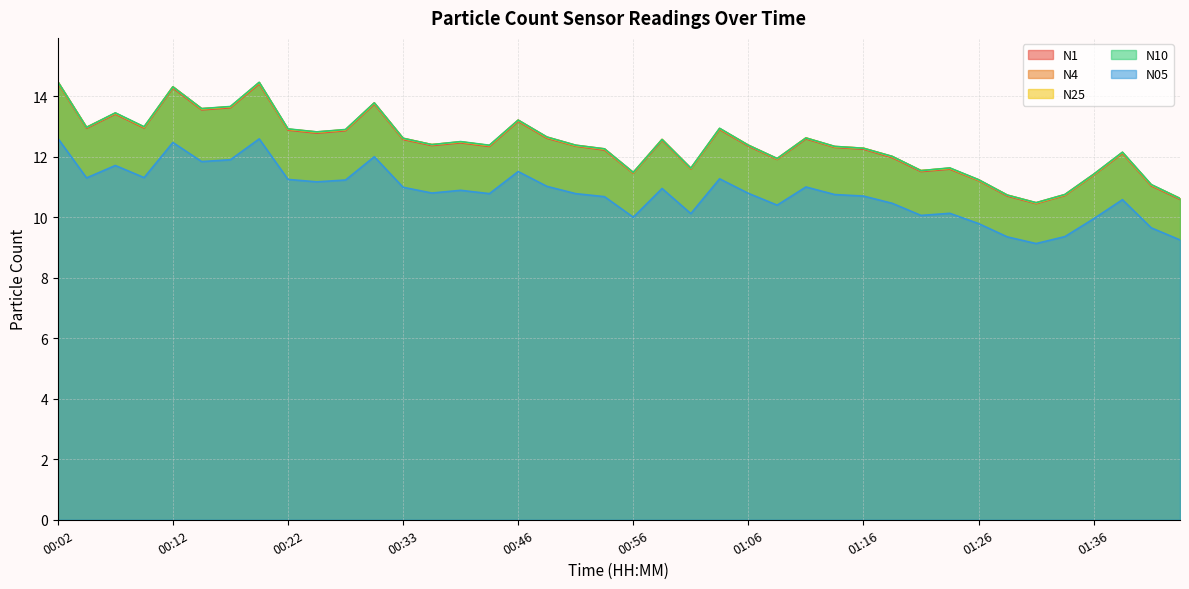

In N1, how many points are lower than both neighbors (excluding endpoints)?

11